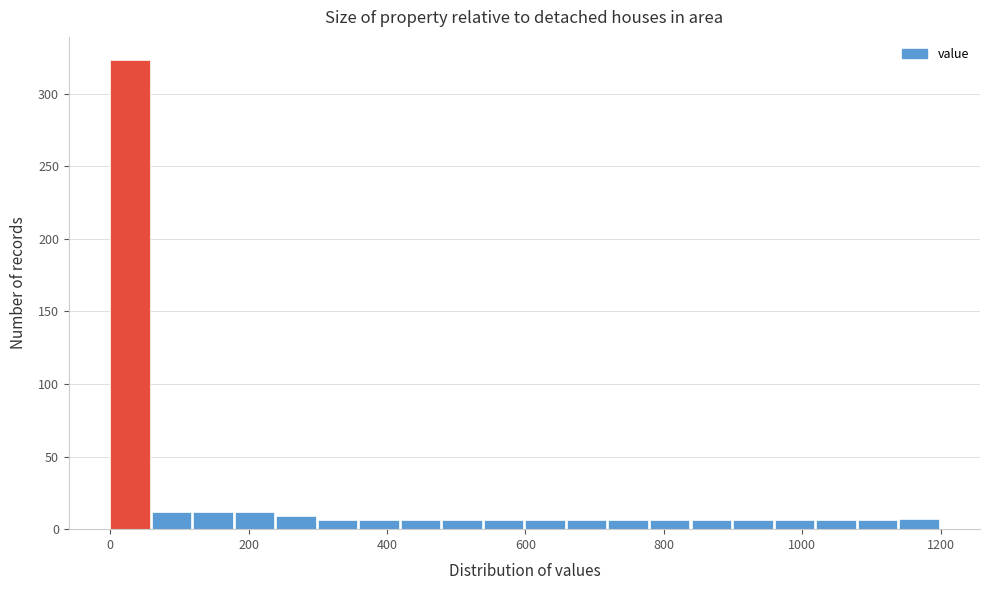

Read against the x-axis, roughly where is the centre of the tallest bar?

20